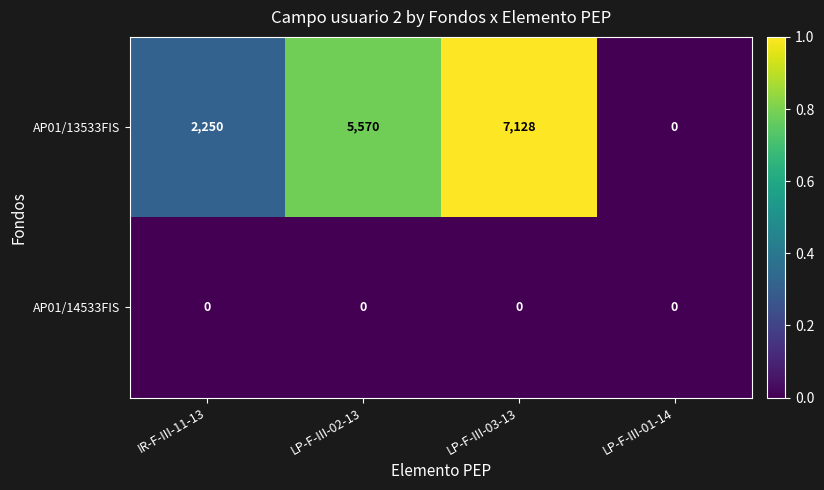

The value of AP01/14533FIS at LP-F-III-01-14 is 0. True or false?

True